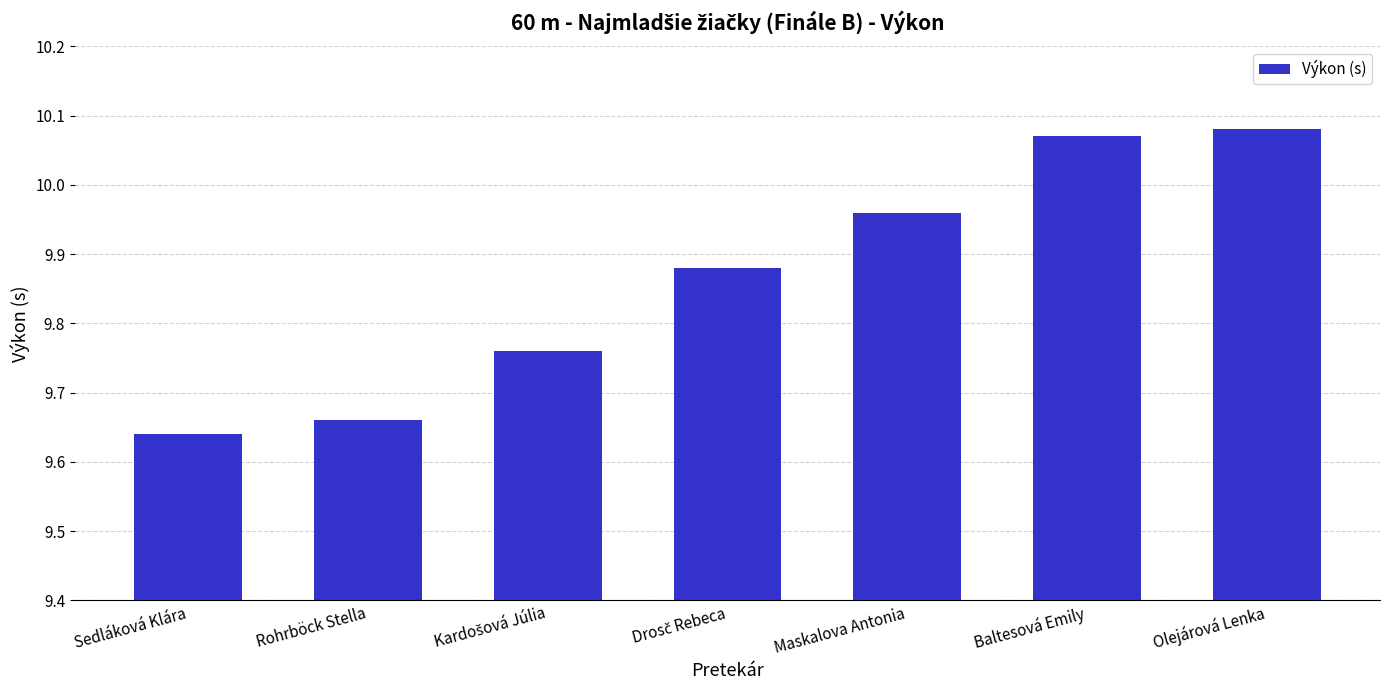

What is the difference between the second highest and second lowest values?

0.4